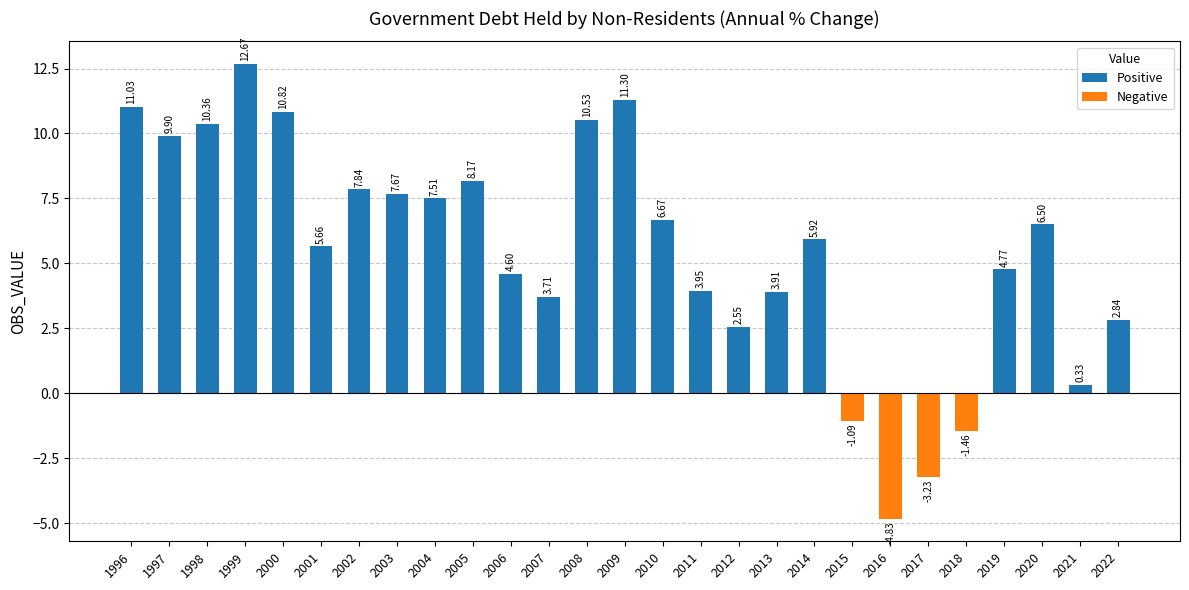

Between 2010 and 2016, which is larger?

2010